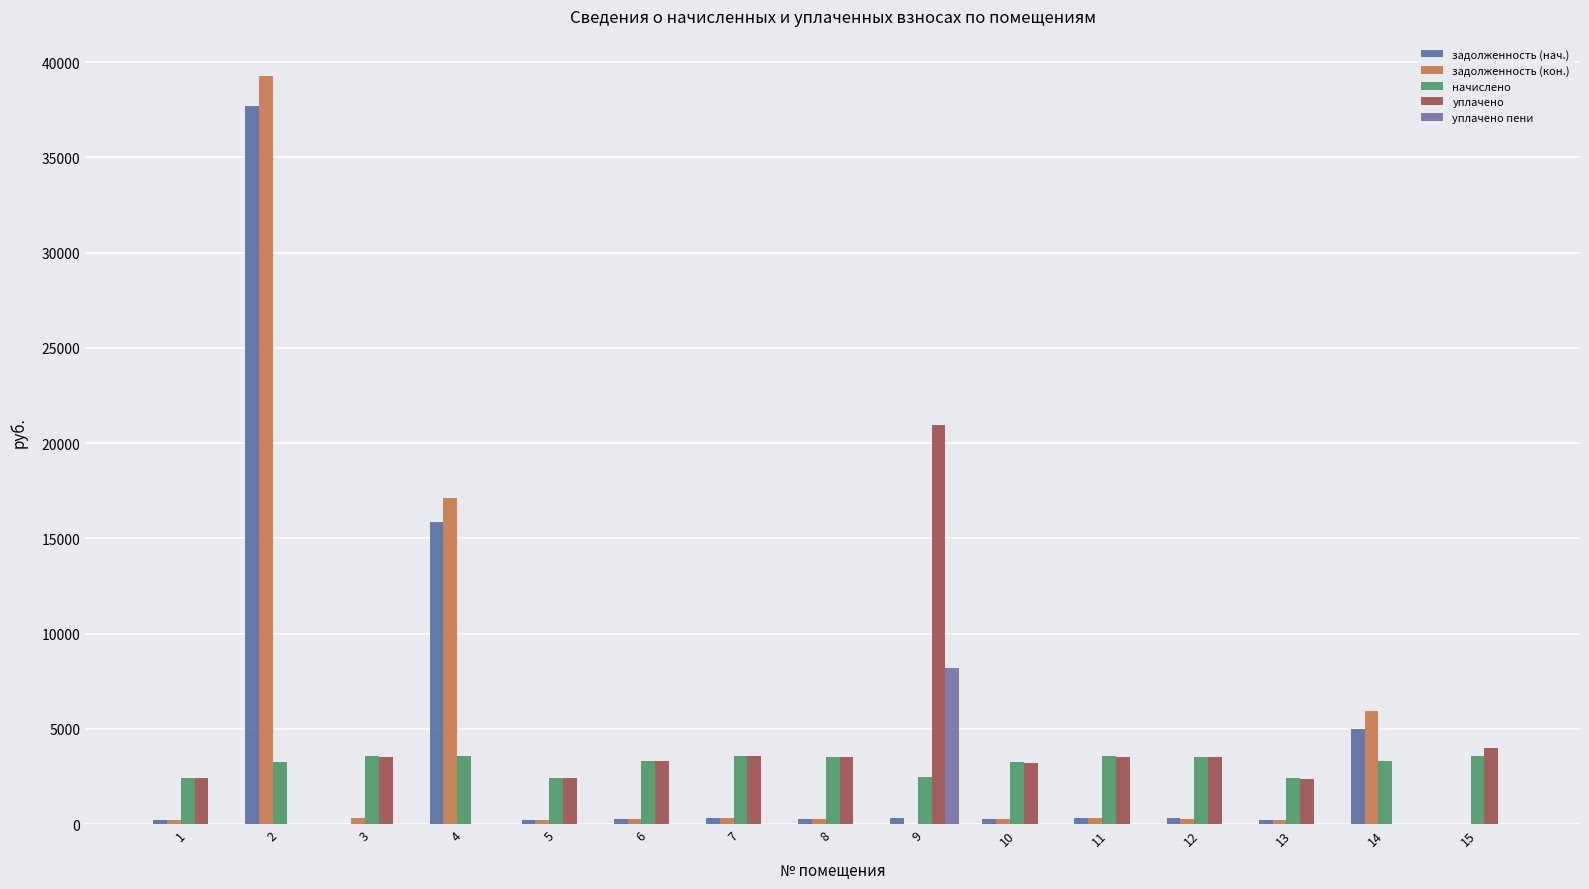

How many categories are shown in the chart?

15